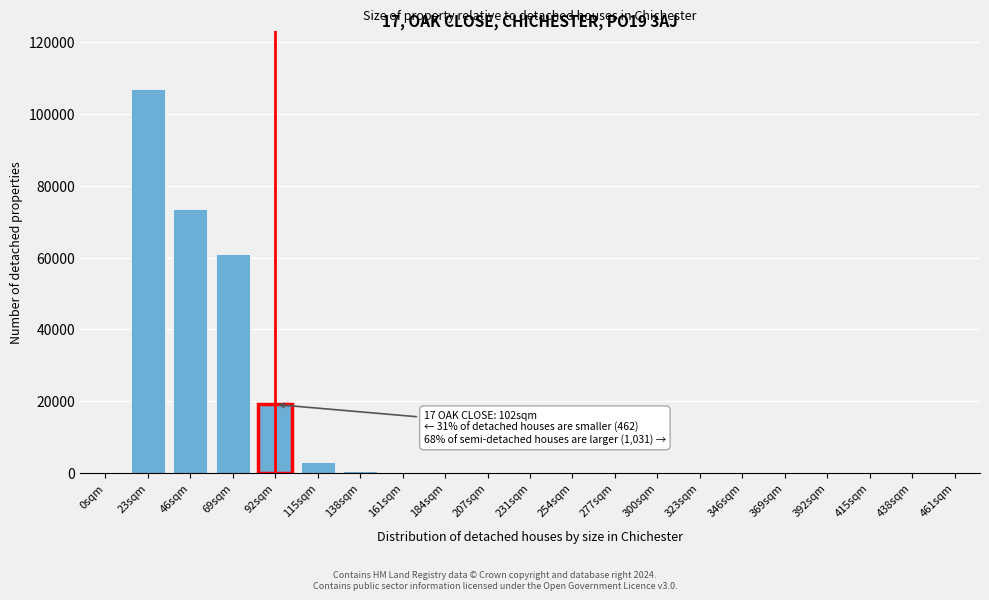

What is the greatest value displayed?

106947